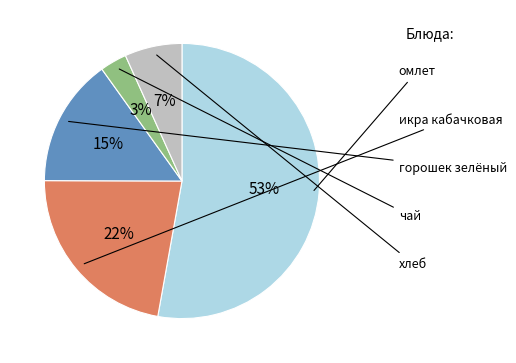

How many slices are in this pie chart?

5